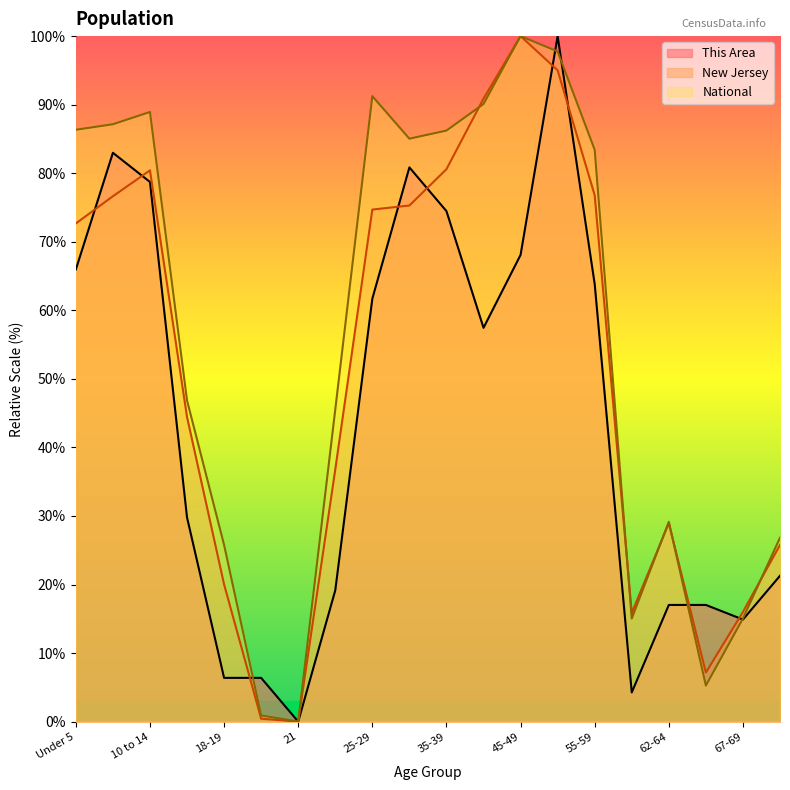

Between 5 to 9 and 55-59, which is larger?

5 to 9